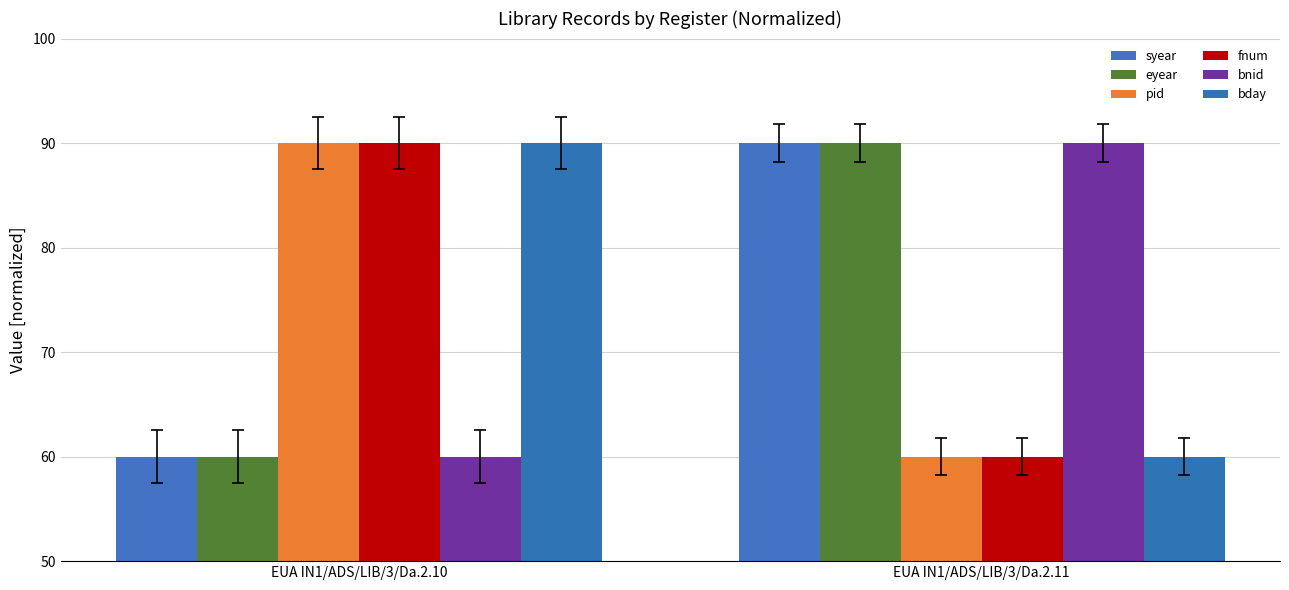

At which label does bnid reach its minimum?

EUA IN1/ADS/LIB/3/Da.2.10